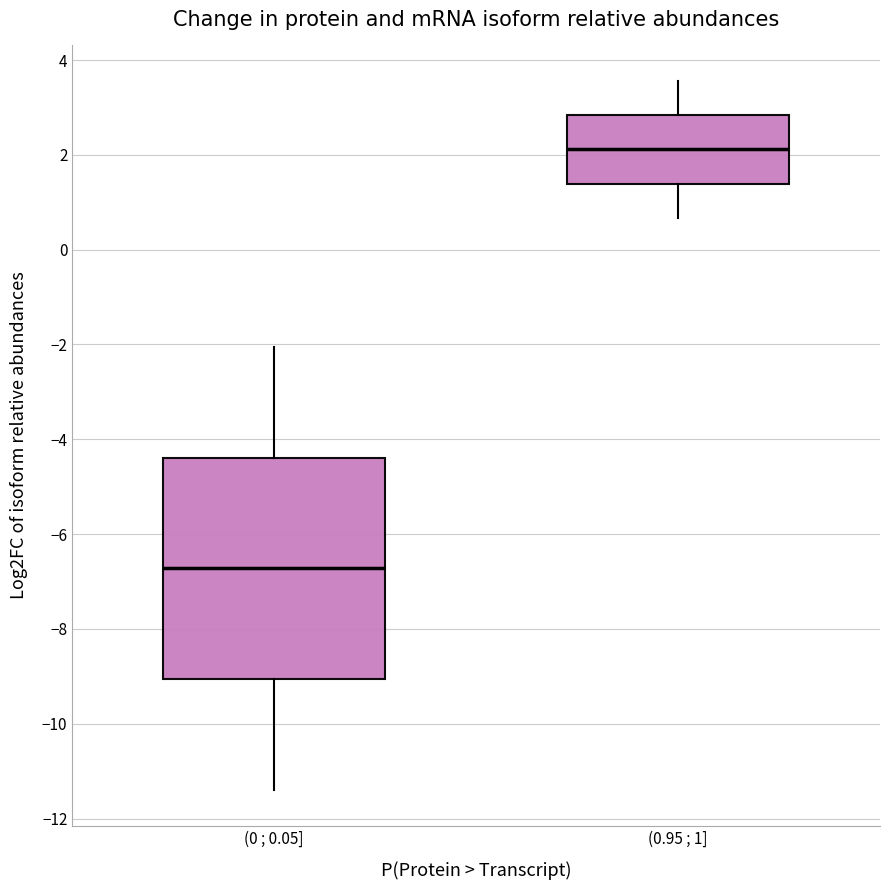

Which box has the highest median line?

(0.95 ; 1]